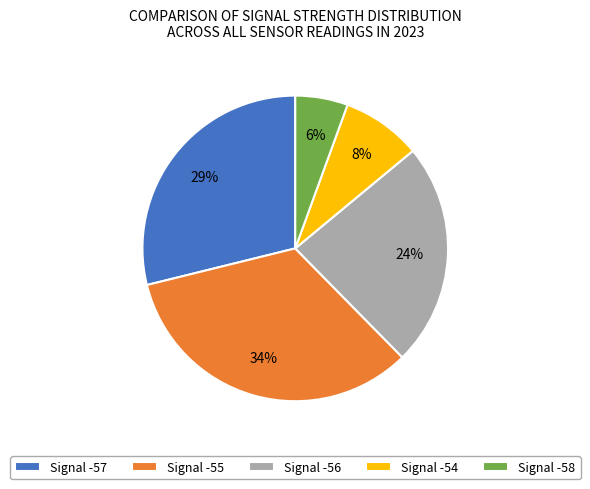

Which has a higher value, Signal -56 or Signal -57?

Signal -57